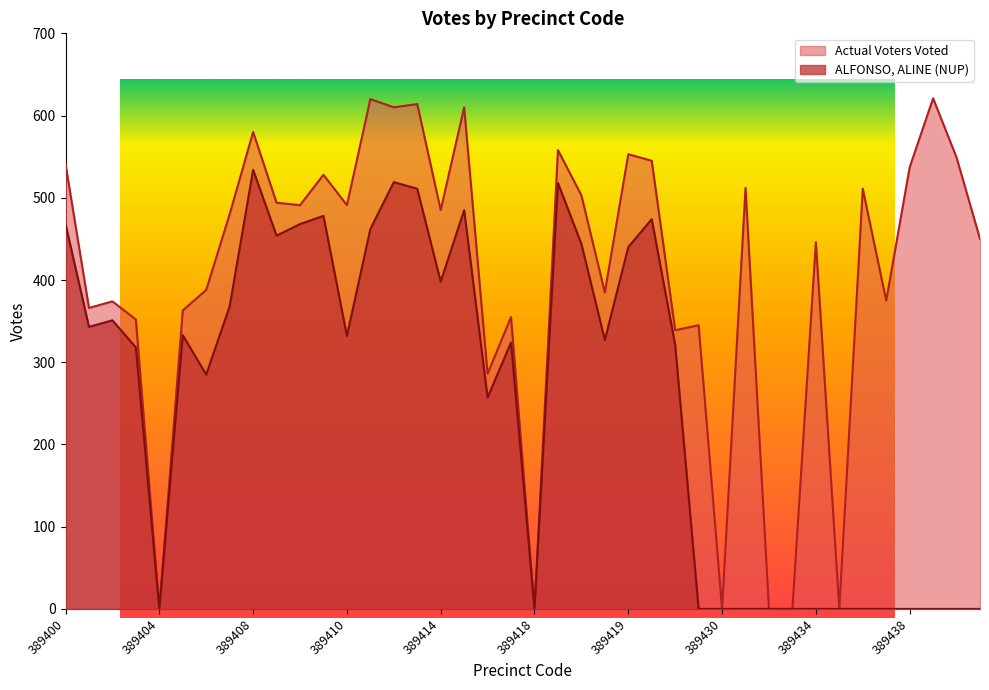

Where does the ALFONSO, ALINE (NUP) series first go above 327?

389400